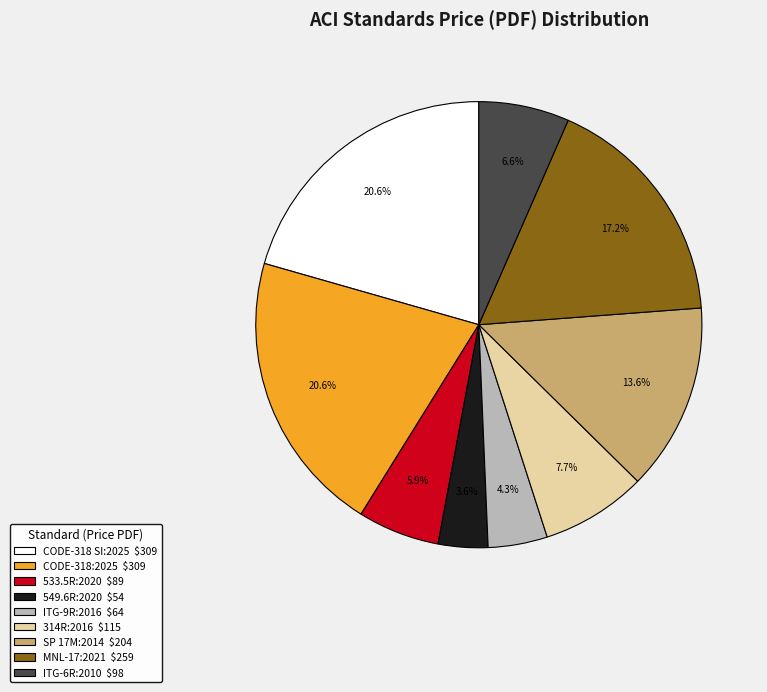

To the nearest percent, what is the average slice percentage?

11%